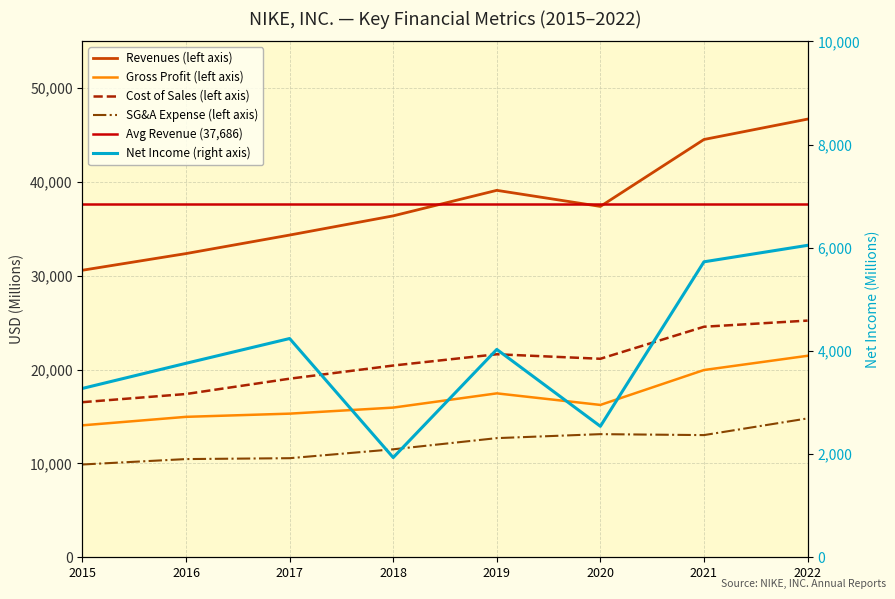

Rank the series by their maximum value, from lowest to highest.

NET INCOME, Total selling and administrative expense, Gross profit, Cost of sales, Revenues